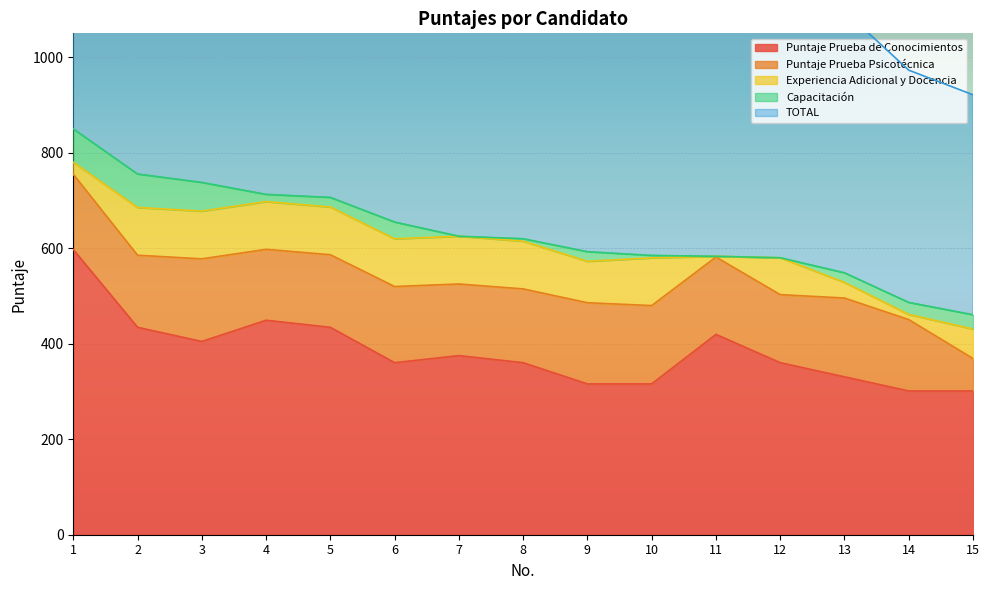

In Capacitación, how many points are higher than both neighbors (excluding endpoints)?

2